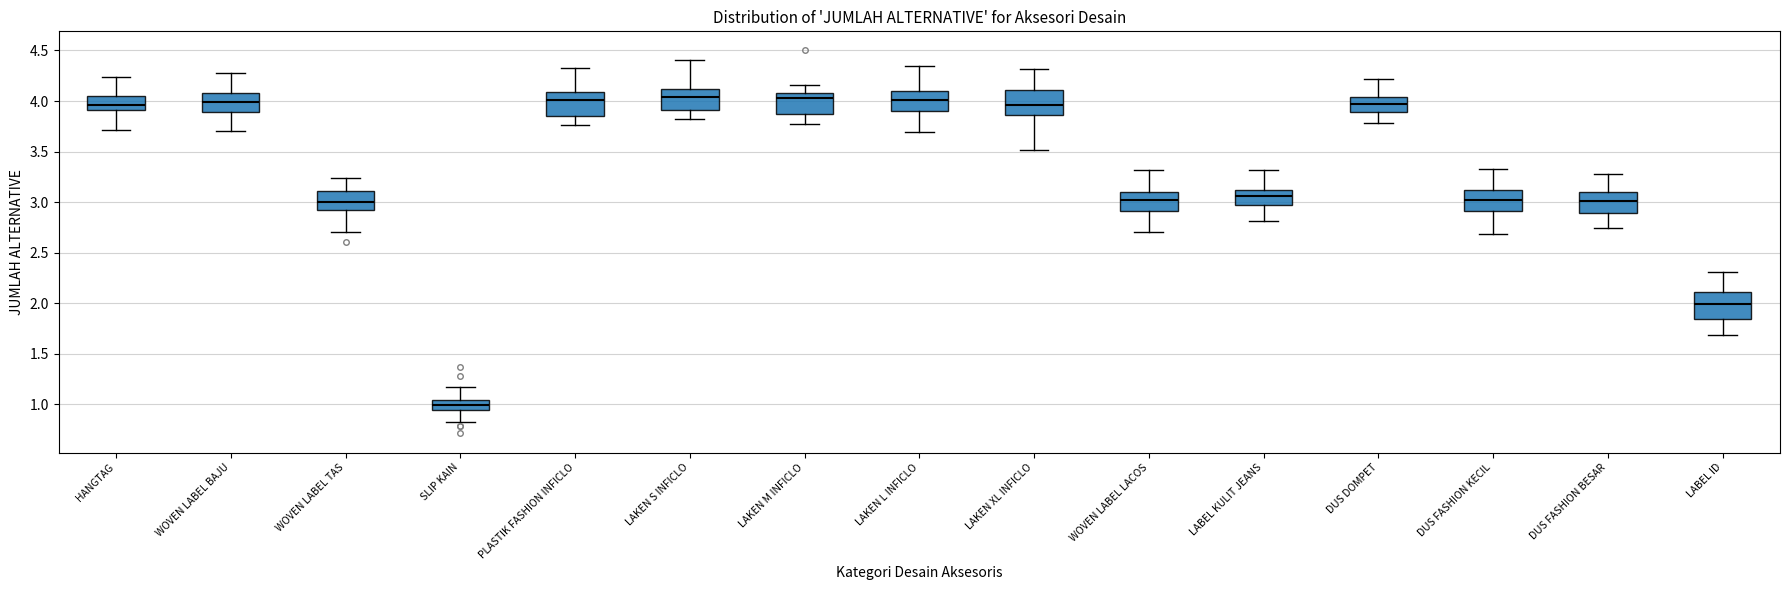

Reading left to right, read every box against the y-axis: the position of its median line, the range the box covers, and the ends of its whiskers. The values are not printed on the chart, so give them approximately, as read against the axis.

HANGTAG: median 3.95, box 3.90 to 4.05, whiskers 3.70 to 4.25
WOVEN LABEL BAJU: median 4.00, box 3.90 to 4.10, whiskers 3.70 to 4.30
WOVEN LABEL TAS: median 3.00, box 2.90 to 3.10, whiskers 2.70 to 3.25
SLIP KAIN: median 1.00, box 0.95 to 1.05, whiskers 0.80 to 1.15
PLASTIK FASHION INFICLO: median 4.00, box 3.85 to 4.10, whiskers 3.75 to 4.35
LAKEN S INFICLO: median 4.05, box 3.90 to 4.10, whiskers 3.80 to 4.40
LAKEN M INFICLO: median 4.05, box 3.85 to 4.10, whiskers 3.75 to 4.15
LAKEN L INFICLO: median 4.00, box 3.90 to 4.10, whiskers 3.70 to 4.35
LAKEN XL INFICLO: median 3.95, box 3.85 to 4.10, whiskers 3.50 to 4.30
WOVEN LABEL LACOS: median 3.00, box 2.90 to 3.10, whiskers 2.70 to 3.30
LABEL KULIT JEANS: median 3.05, box 2.95 to 3.10, whiskers 2.80 to 3.30
DUS DOMPET: median 3.95, box 3.90 to 4.05, whiskers 3.80 to 4.20
DUS FASHION KECIL: median 3.05, box 2.90 to 3.10, whiskers 2.70 to 3.35
DUS FASHION BESAR: median 3.00, box 2.90 to 3.10, whiskers 2.75 to 3.25
LABEL ID: median 2.00, box 1.85 to 2.10, whiskers 1.70 to 2.30